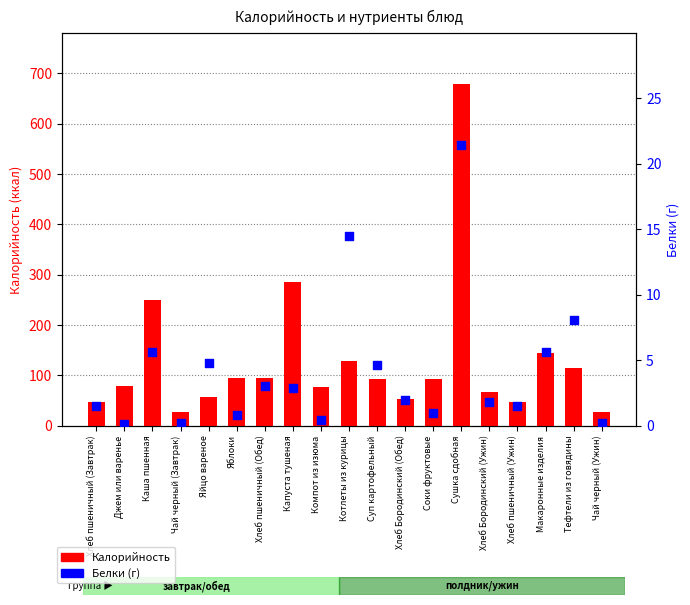

What are all the series names shown in the legend?

Калорийность, Белки (г)